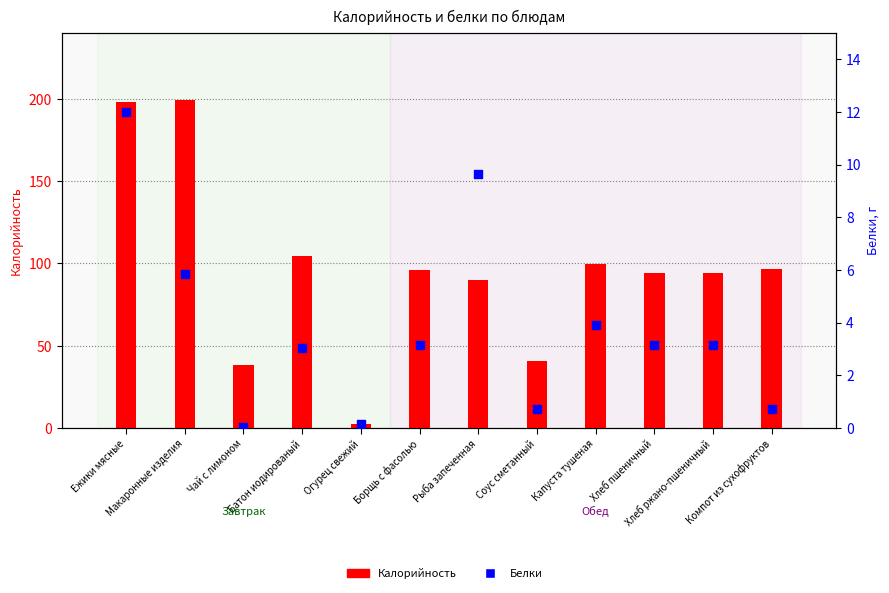

What are all the series names shown in the legend?

Калорийность, Белки